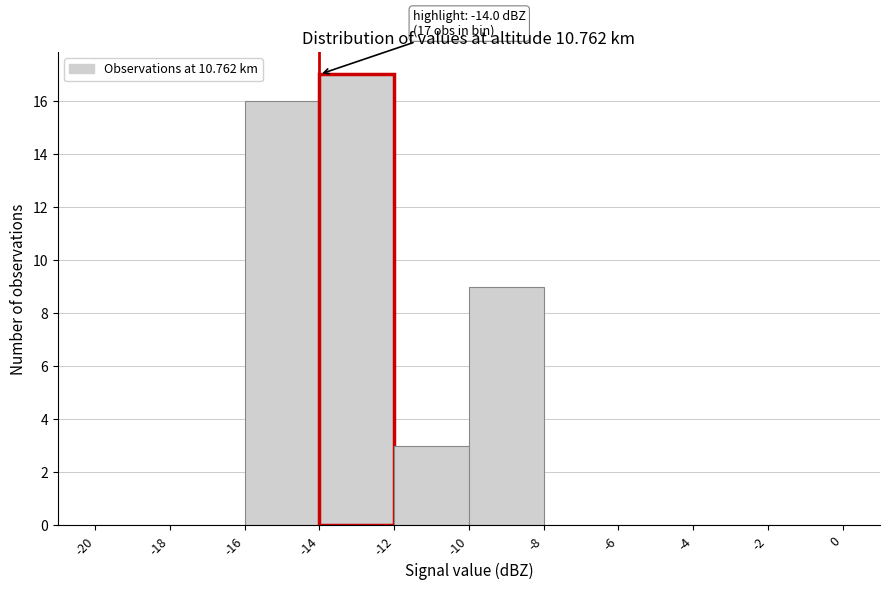

Which range on the x-axis has the tallest bar?

-14 to -12